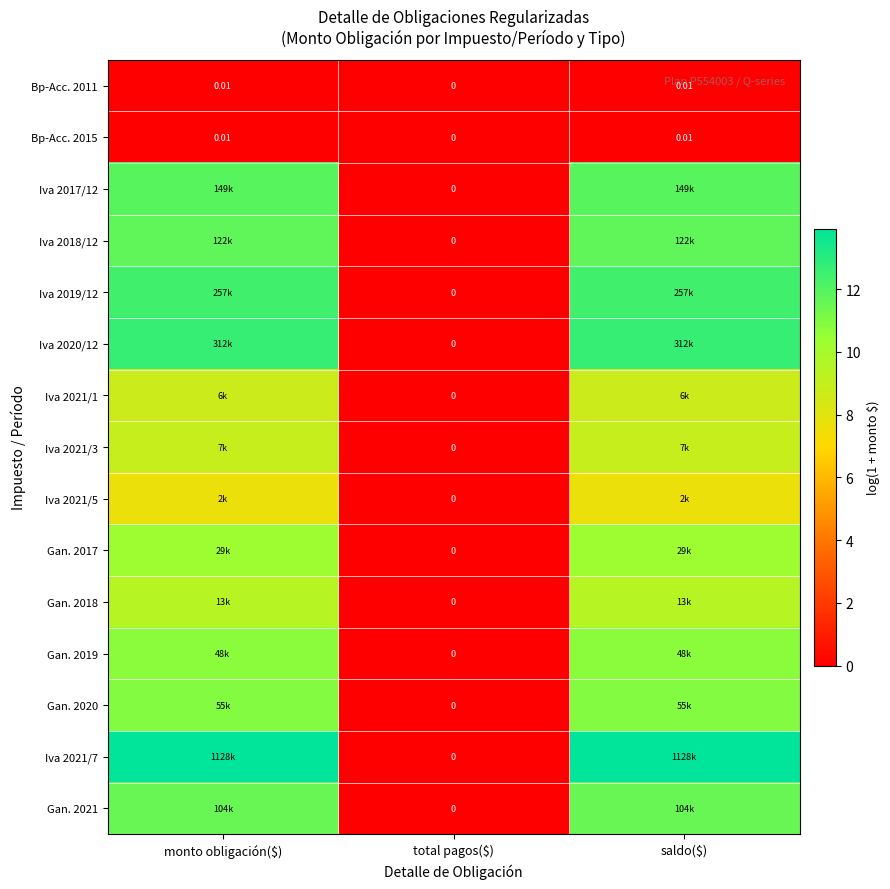

How many values in Bp-Acc. 2011 are above zero?

2